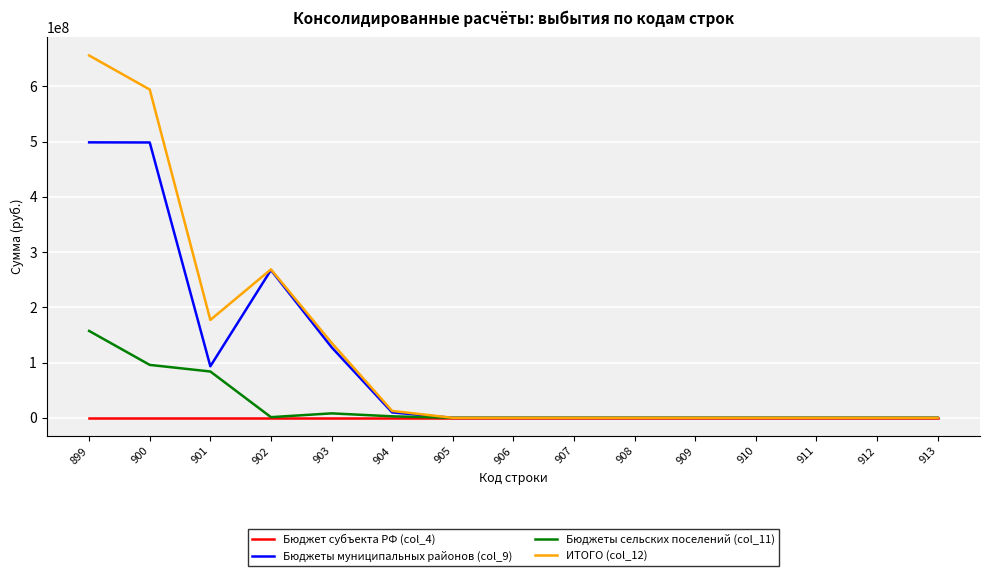

What is the spread (max minus min) of values at 899?

655901043.9